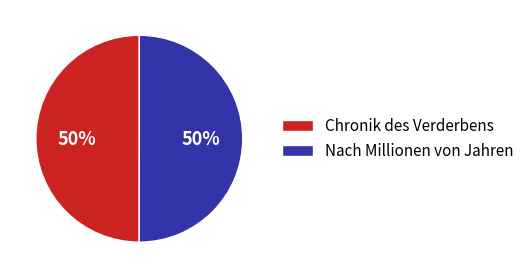

Do Nach Millionen von Jahren and Chronik des Verderbens together represent more than half of the pie?

Yes